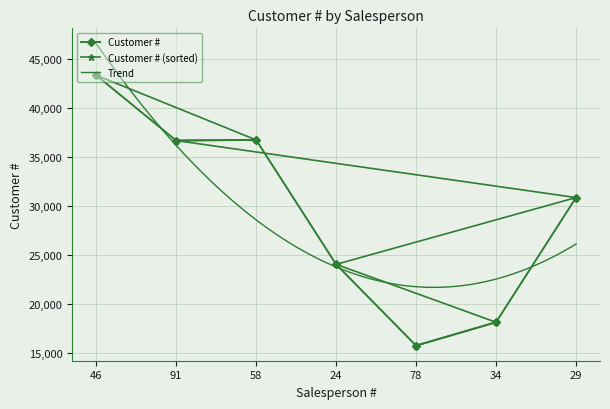

What is the greatest value displayed?

43364